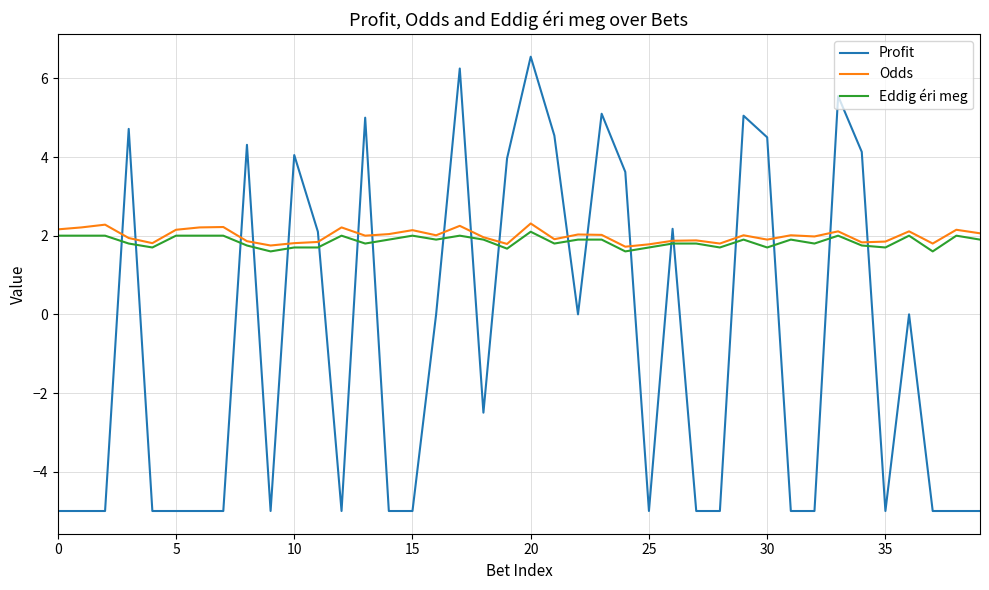

Which series has the largest range (max minus min)?

Profit